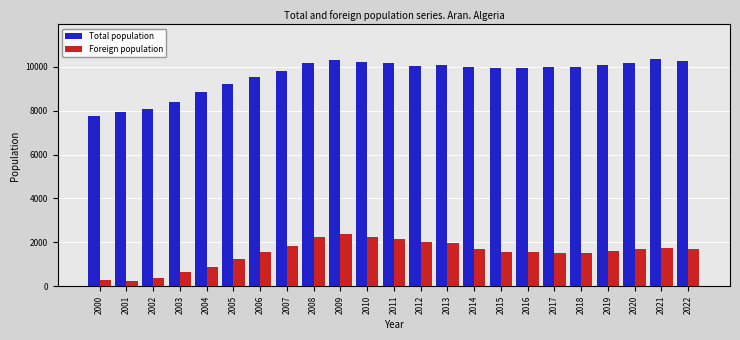

The Foreign population series shows 1238 at 2005. True or false?

True